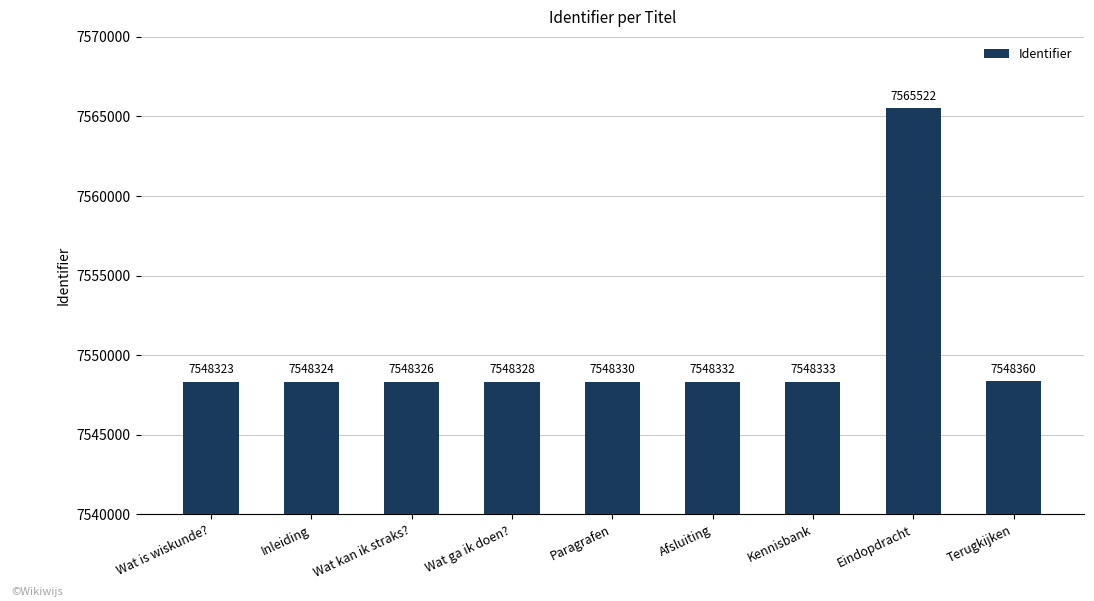

Rank the categories by value from highest to lowest.

Eindopdracht, Terugkijken, Kennisbank, Afsluiting, Paragrafen, Wat ga ik doen?, Wat kan ik straks?, Inleiding, Wat is wiskunde?